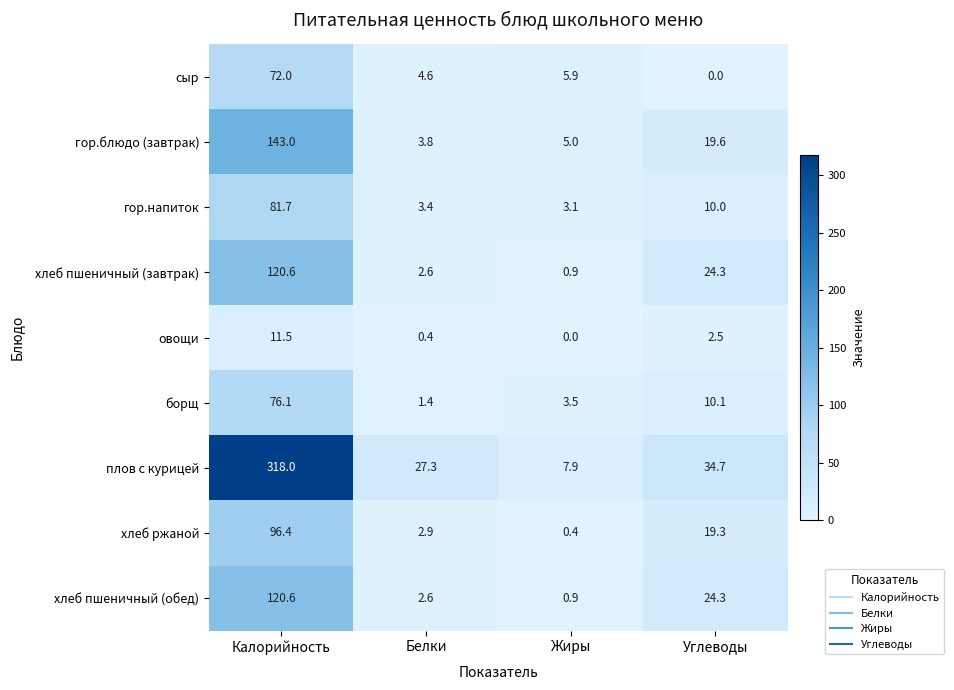

What is the average value of the хлеб пшеничный (завтрак) series?

37.1